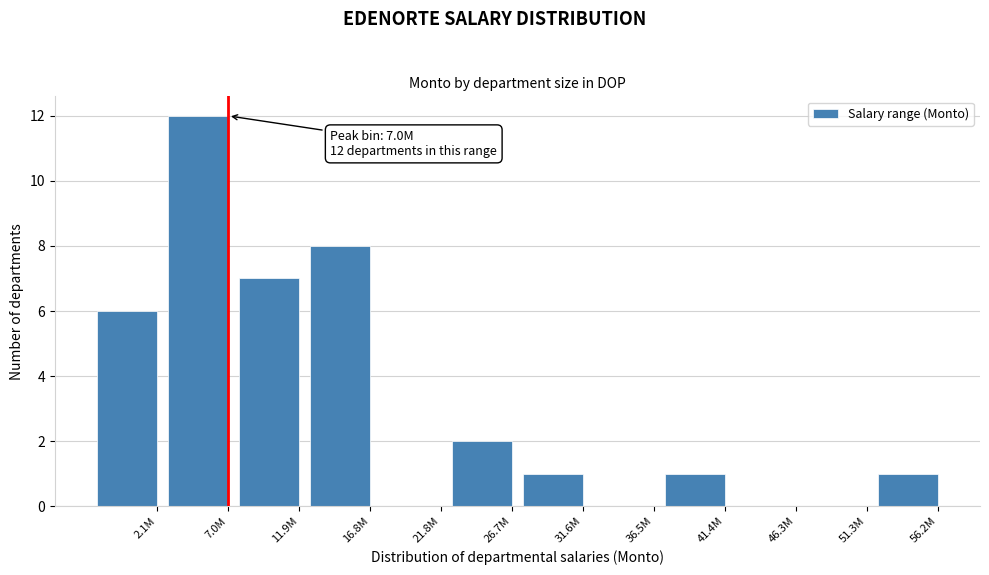

Reading right to left, list all the values displayed in this chart.

56.2M=1	51.3M=0	46.3M=0	41.4M=1	36.5M=0	31.6M=1	26.7M=2	21.8M=0	16.8M=8	11.9M=7	7.0M=12	2.1M=6